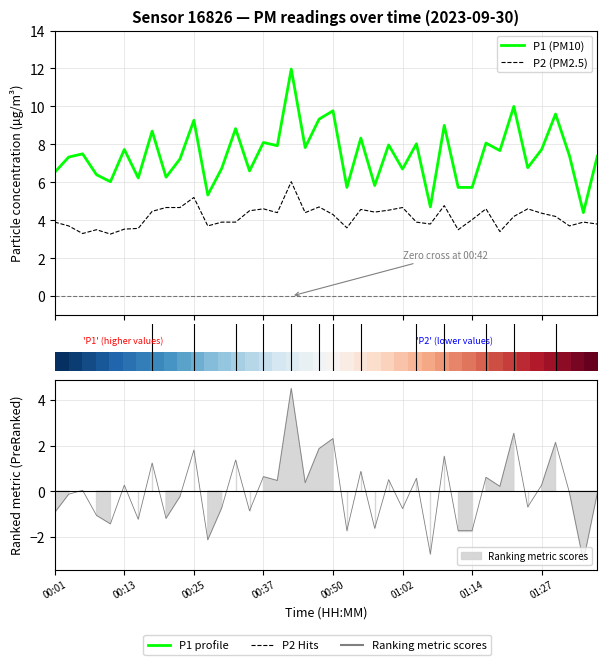

The value of P2 (PM2.5) at 10 is 1.9. True or false?

False